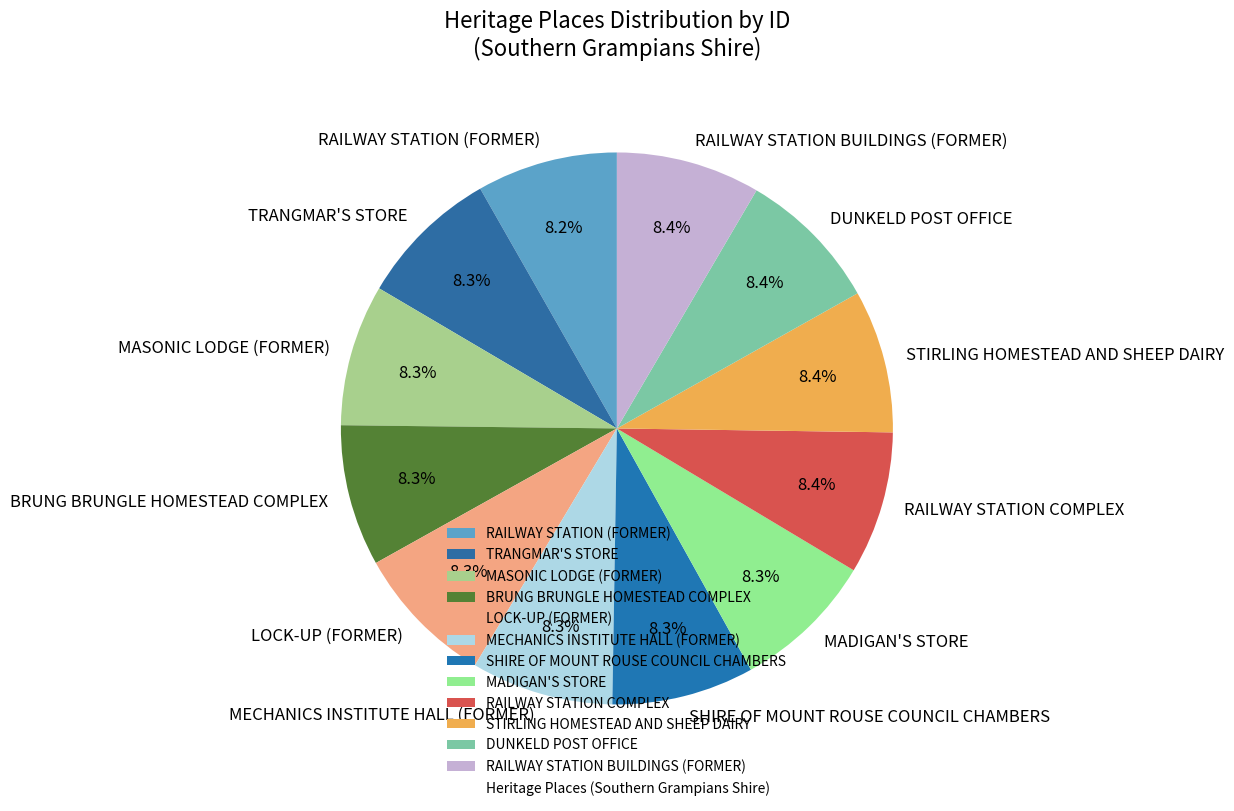

What percentage is the MASONIC LODGE (FORMER) slice, to the nearest percent?

8%